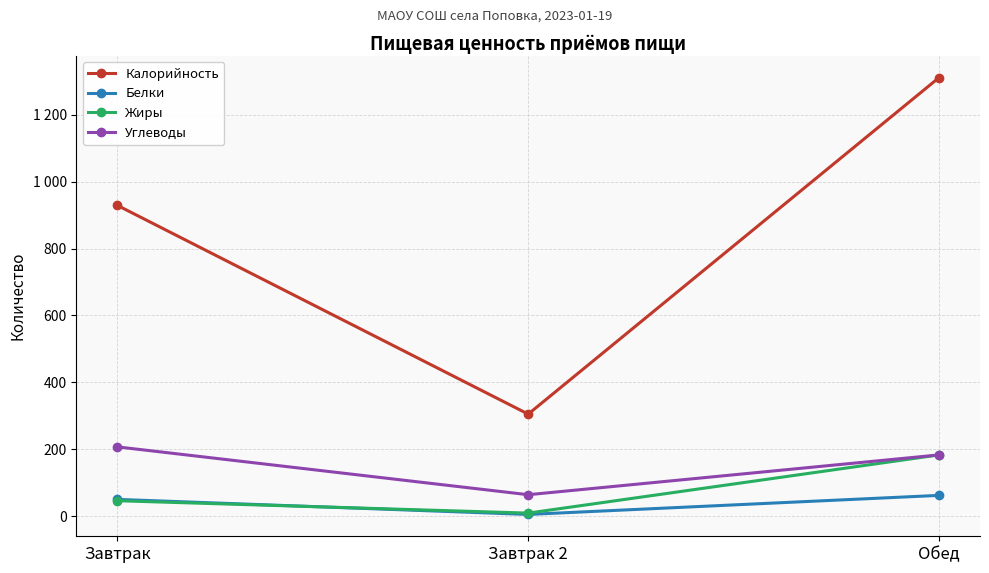

What is the label of the 3rd point from the left?

Обед